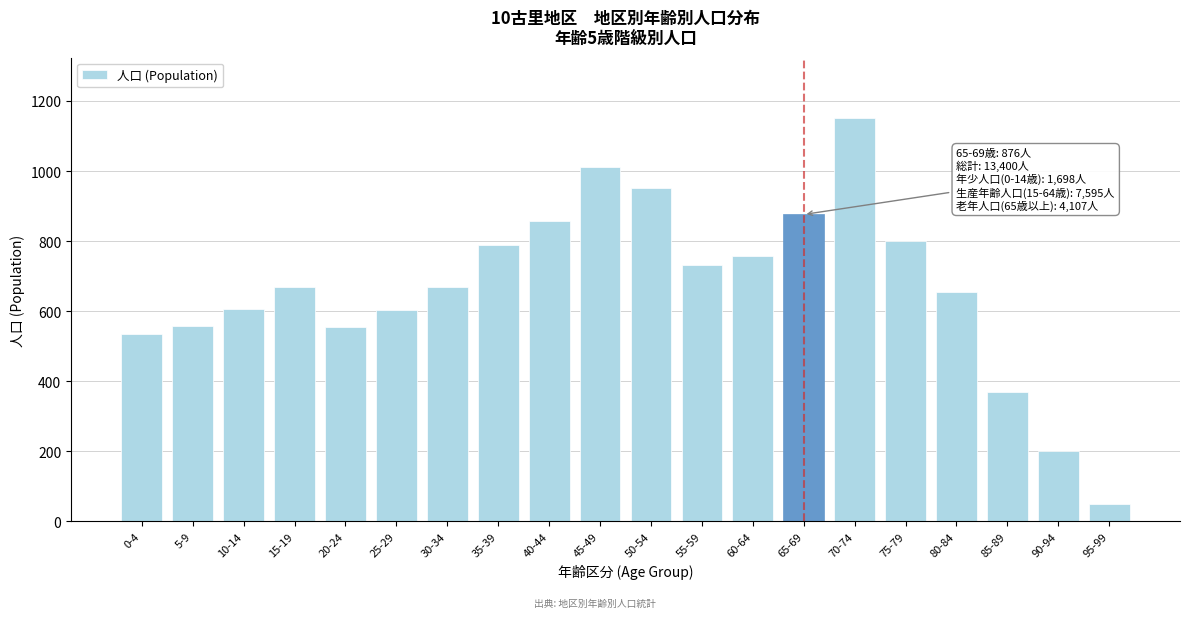

The chart shows a value of 1180 at 40-44. True or false?

False